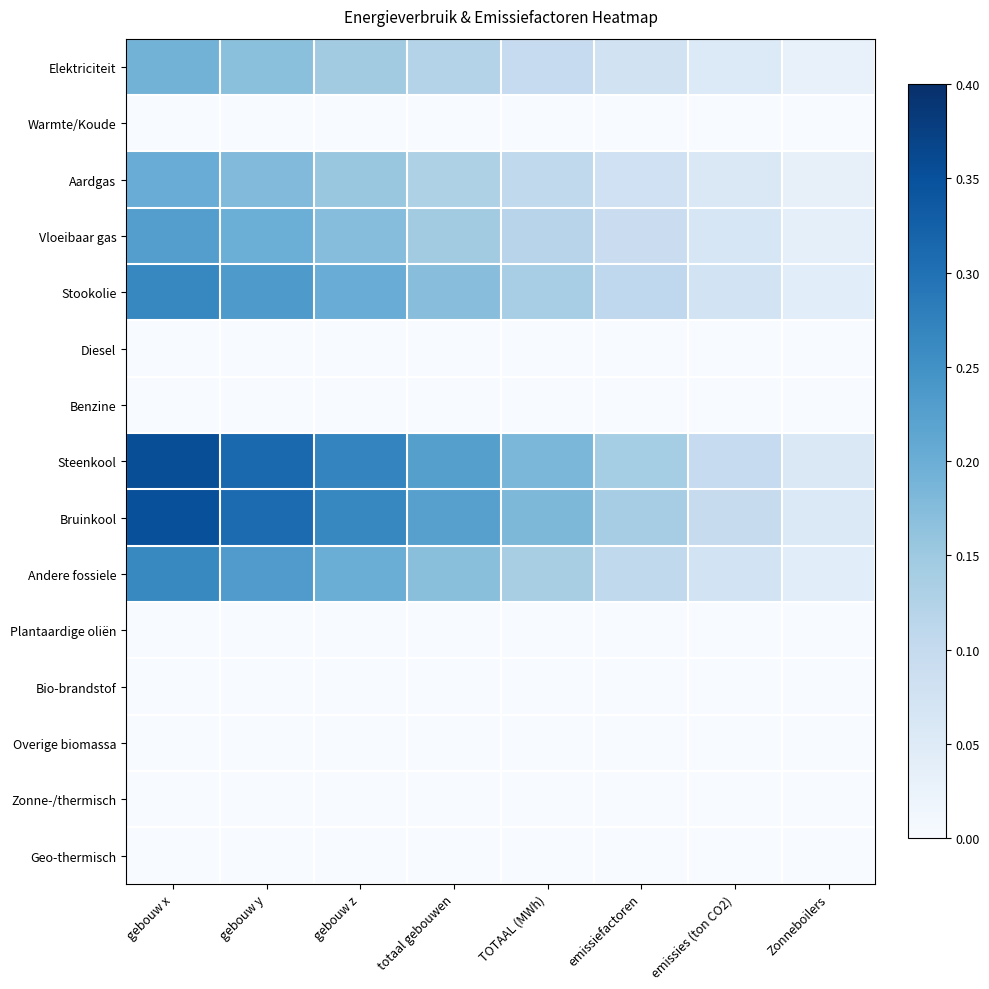

Between totaal gebouwen and Zonneboilers, which series saw the biggest shift?

Steenkool